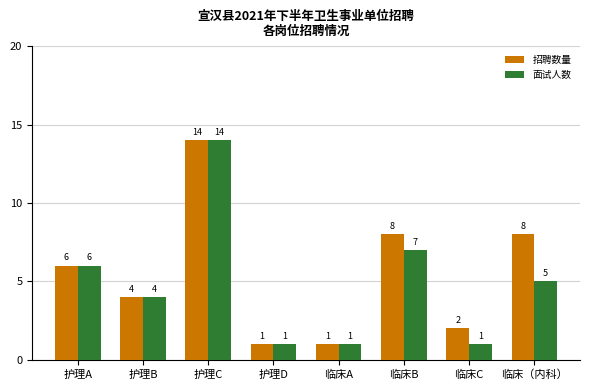

Which category has the highest value in the 招聘数量 series?

护理C